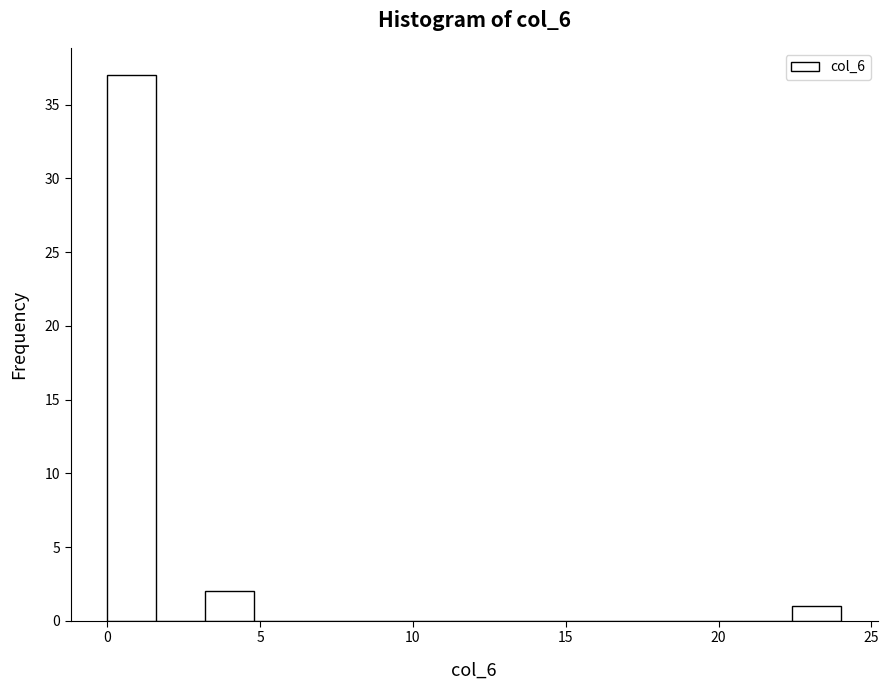

Read against the x-axis, roughly where is the centre of the tallest bar?

1.0